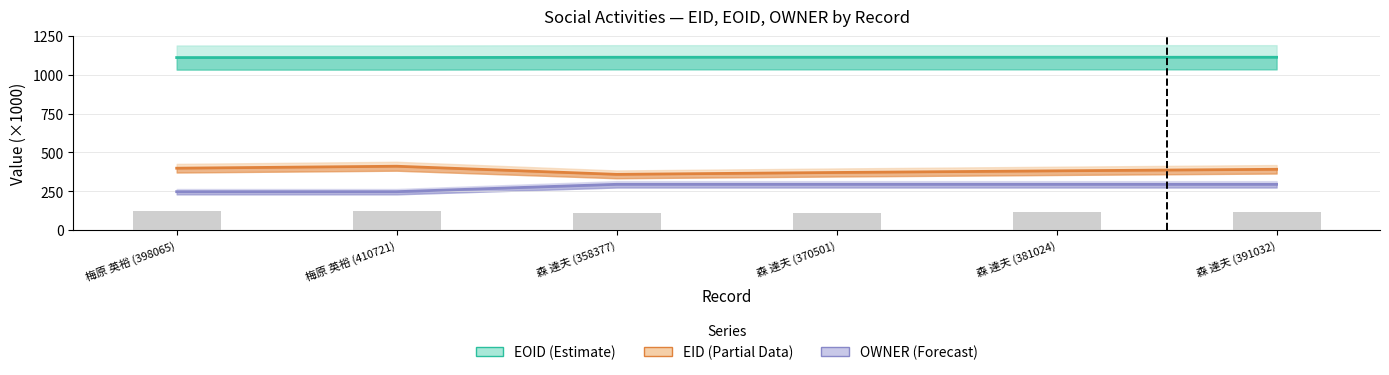

What is the difference between the highest and lowest values at 森 達夫 (370501)?

819.0